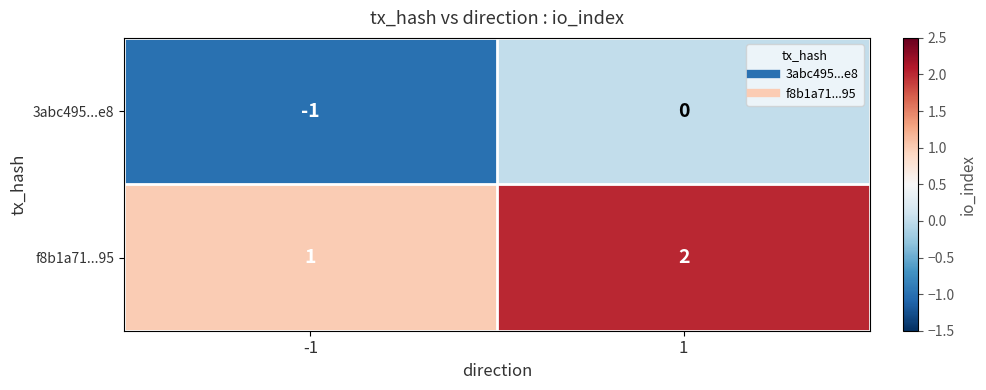

Is the value of 3abc495...e8 at 1 greater than the value of f8b1a71...95 at 1?

No